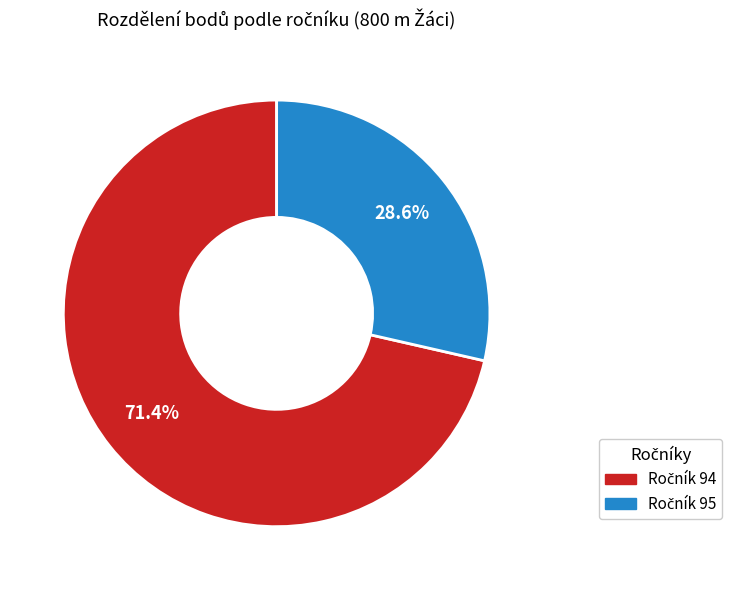

Is there any slice that represents more than half of the pie?

Yes